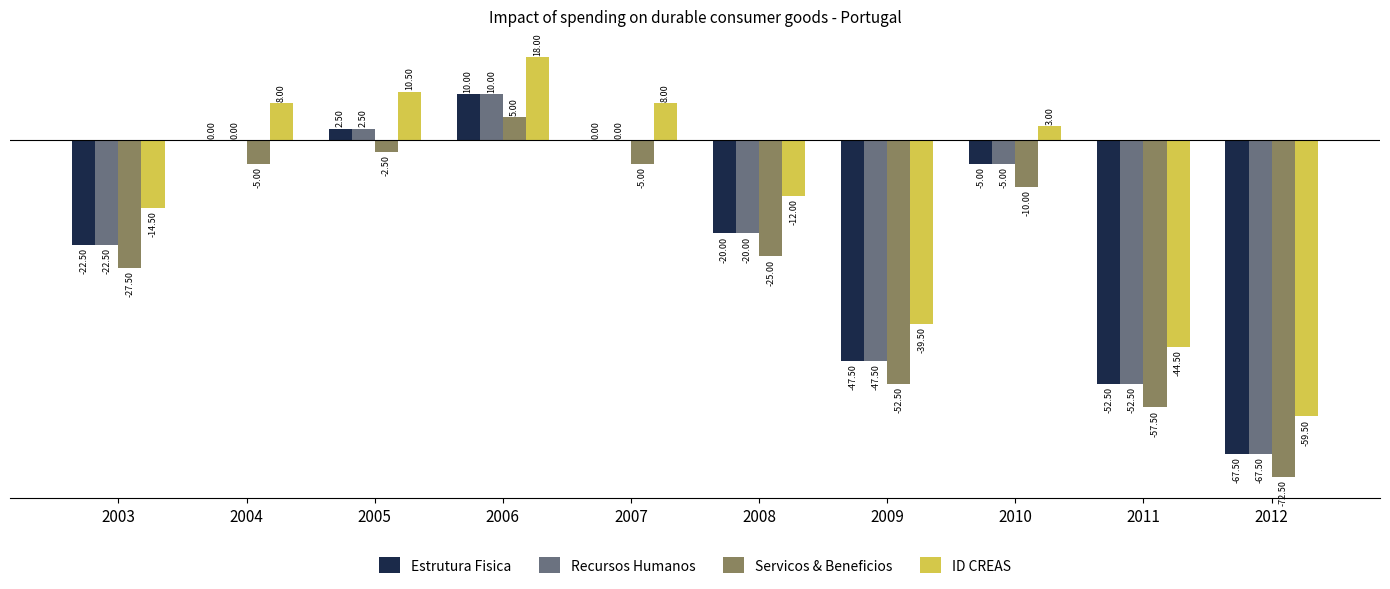

Which series has the largest total across all categories?

ID CREAS